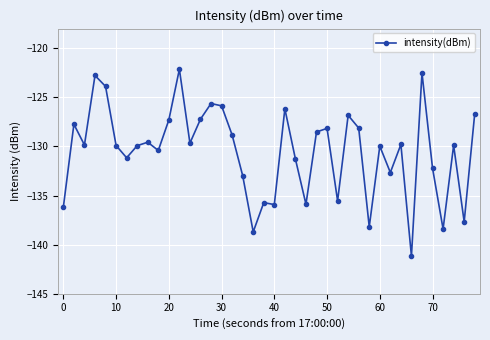

What is the sum of all values?

-5221.1